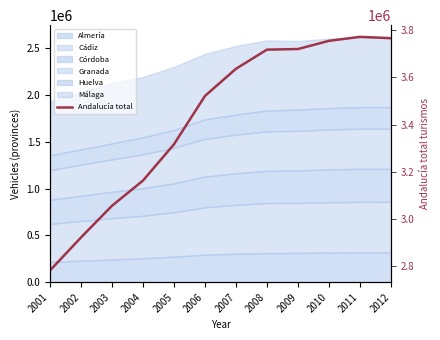

Is it true that the value at 2010 is 3755590?

True